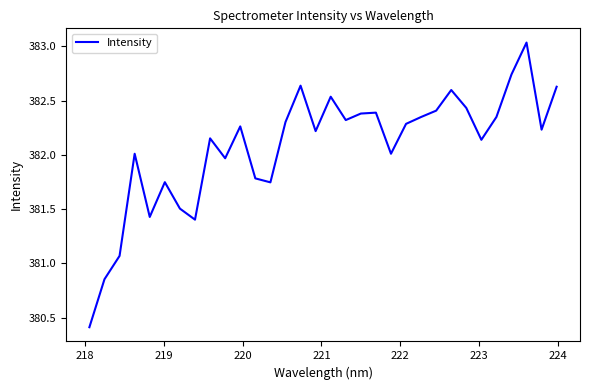

What is the minimum value shown in the chart?

380.4